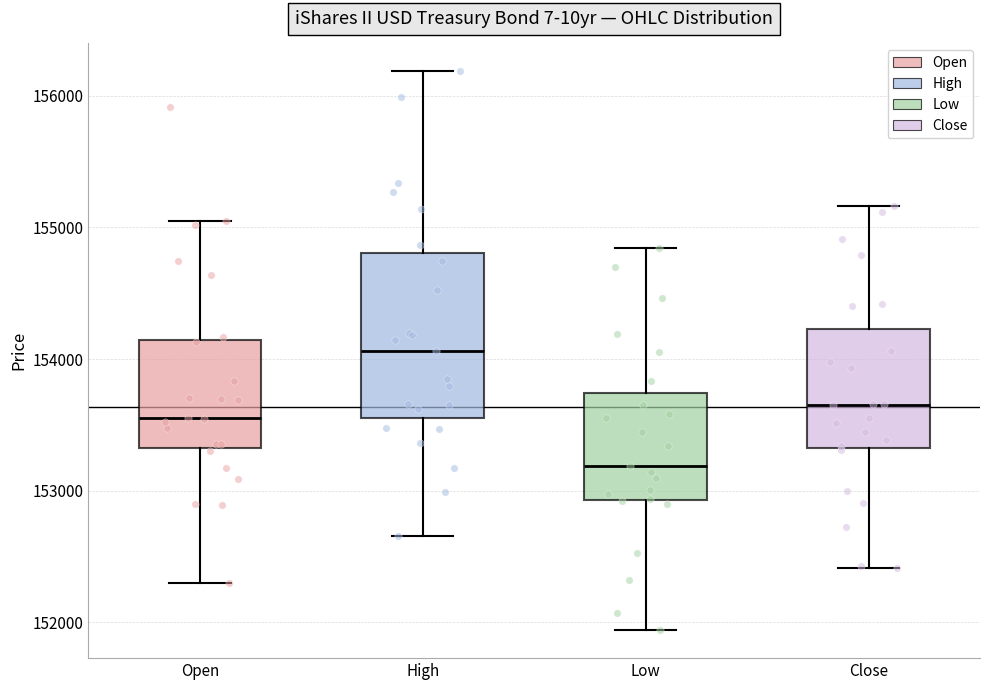

Where does the lower whisker of the box for Low end on the y-axis? The values are not printed on the chart, so give them approximately, as read against the axis.

151900